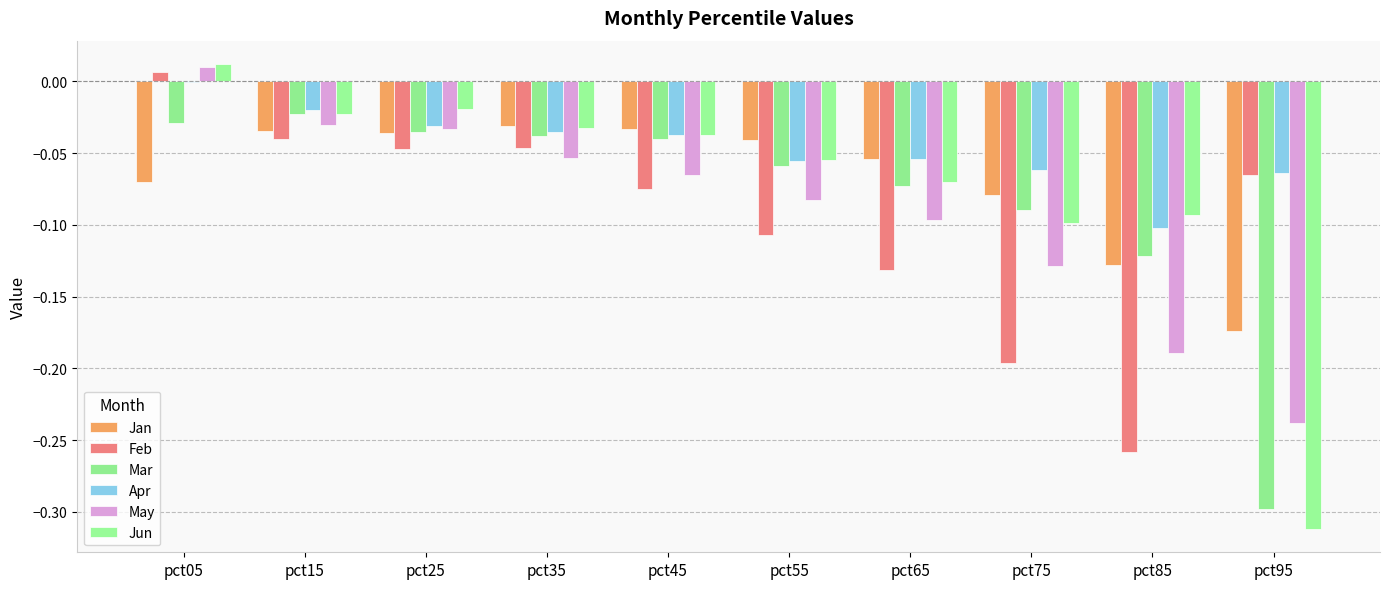

What are all the series names shown in the legend?

Jan, Feb, Mar, Apr, May, Jun